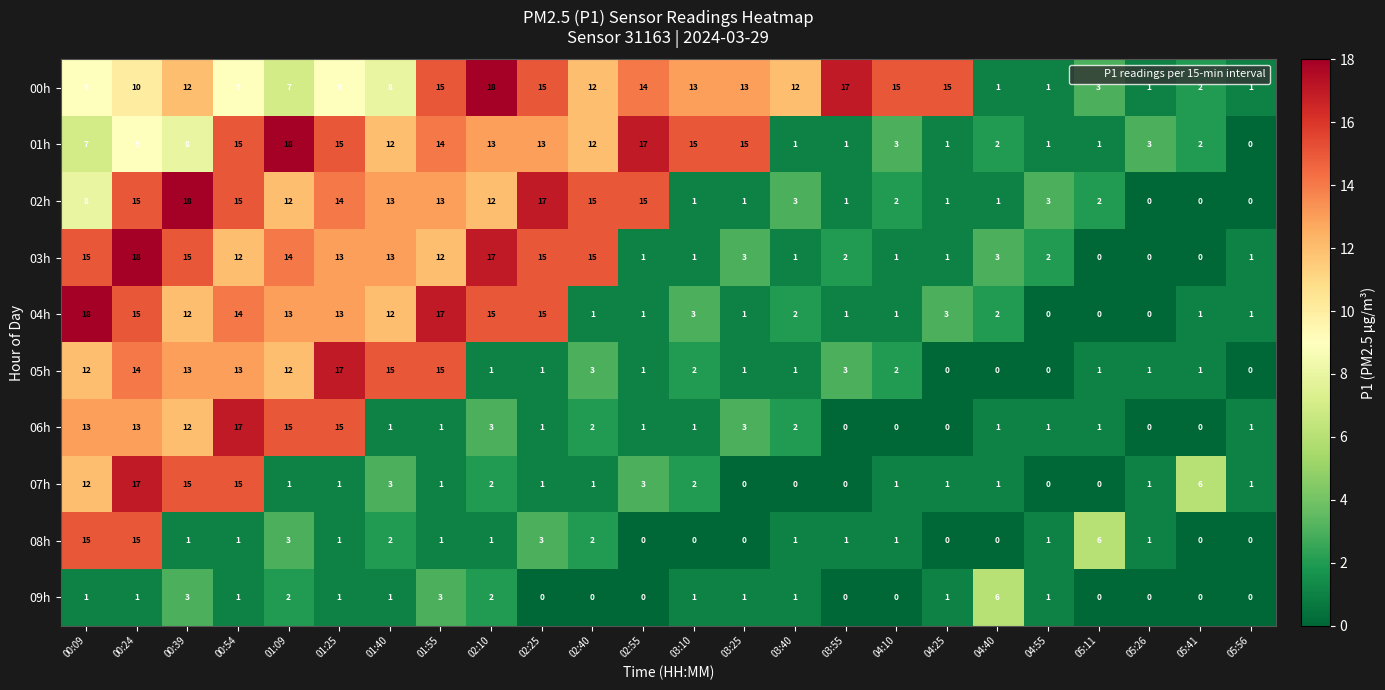

What is the difference between the 00h values at 04:10 and 05:26?

14